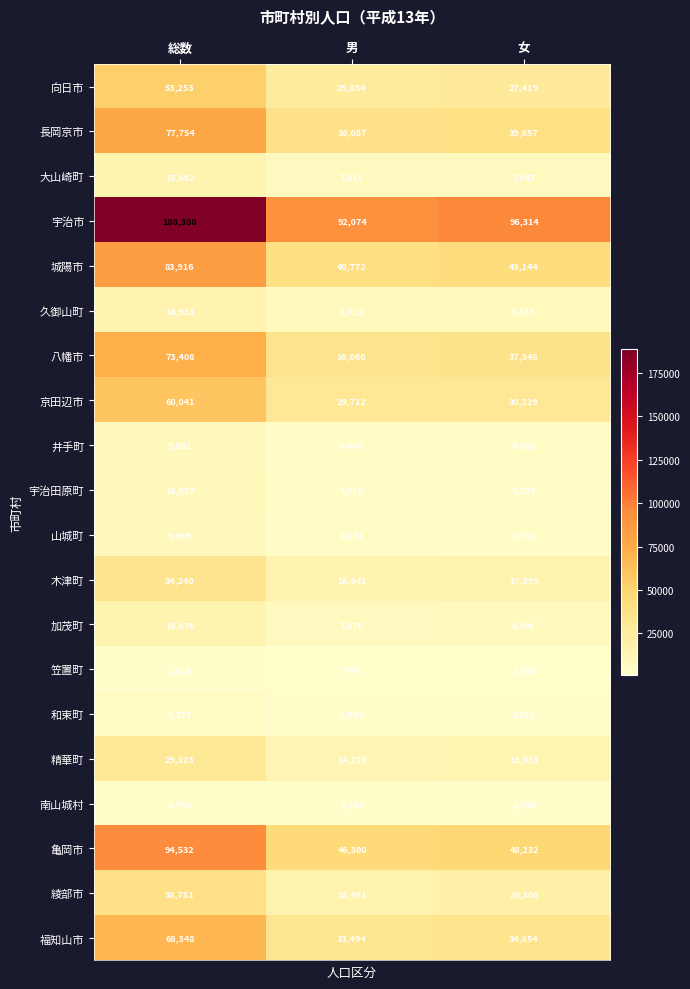

How many values in the 山城町 series are below 4738?

1